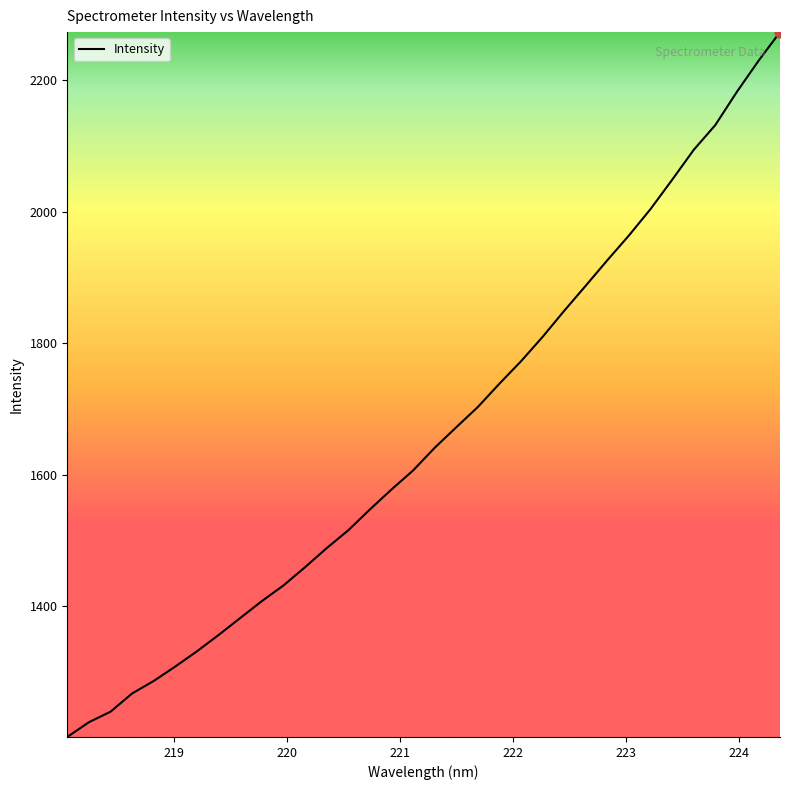

What is the smallest value displayed?

1201.1